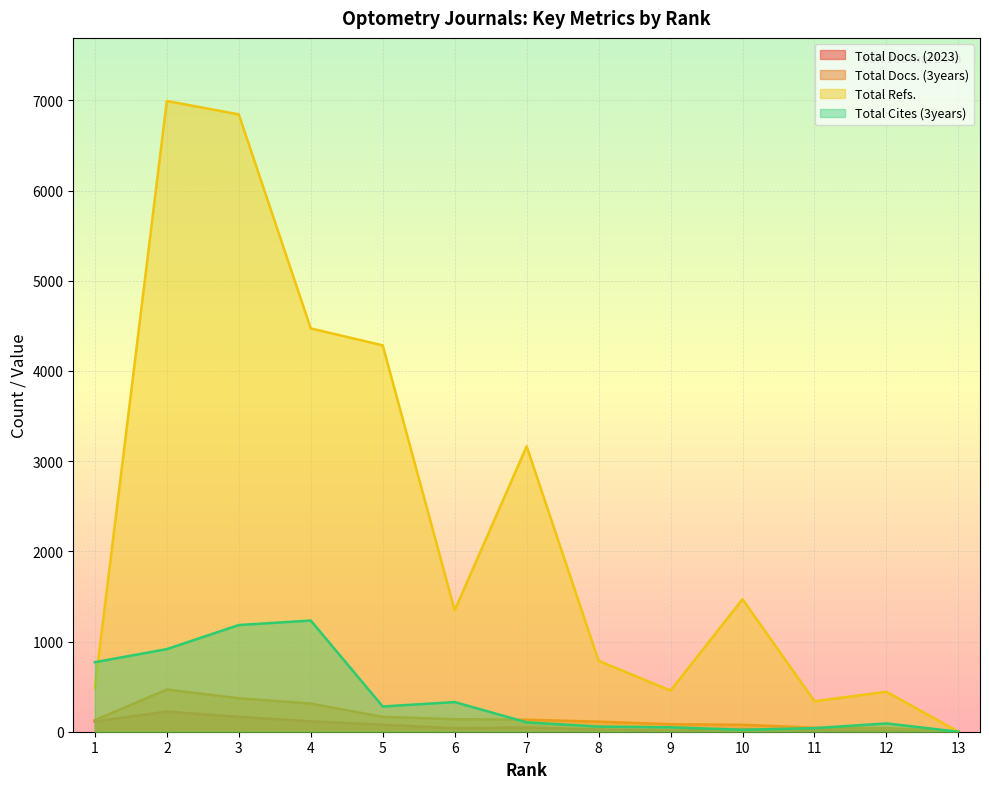

What is the sum of the Total Refs. values at 4 and 10?

5941